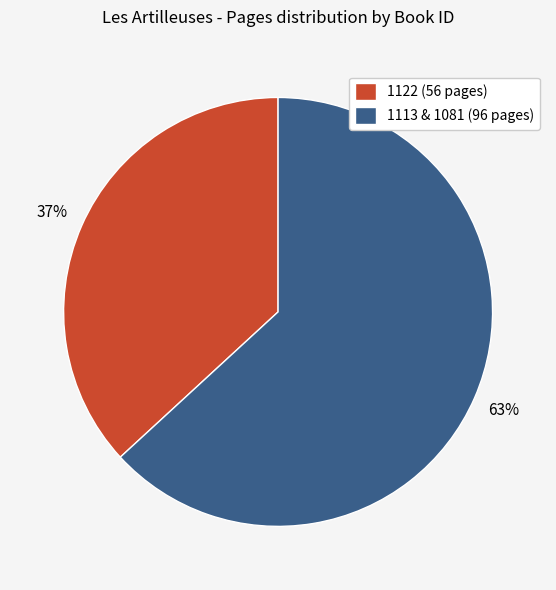

What is the ratio of the value at 1122 (56 pages) to the value at 1113 & 1081 (96 pages)?

0.6